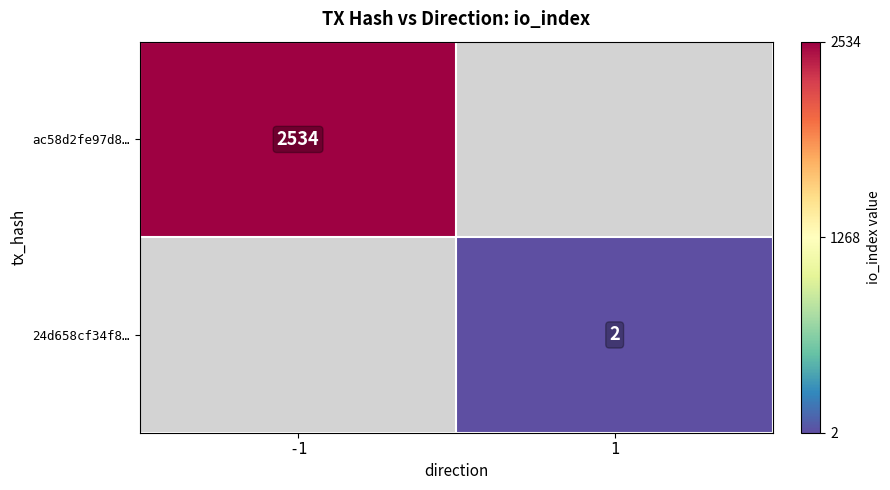

True or false: ac58d2fe97d8… has a value of 1699 at -1.

False